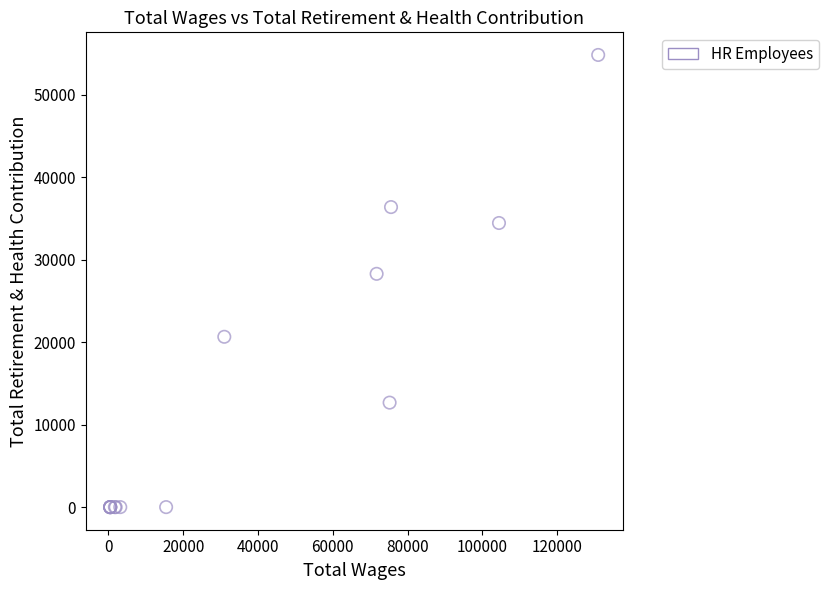

What Y value in the scatter plot is closest to 27399?

28271